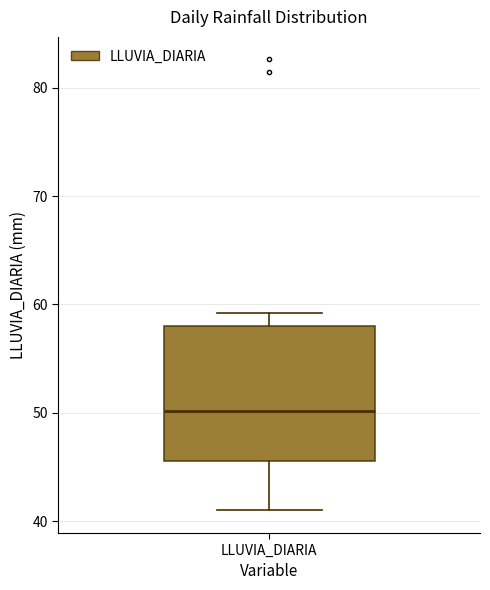

Read this box plot against the y-axis: the position of the median line, the range covered by the box, and the ends of both whiskers. The values are not printed on the chart, so give them approximately, as read against the axis.

median 50, box 46 to 58, whiskers 41 to 59